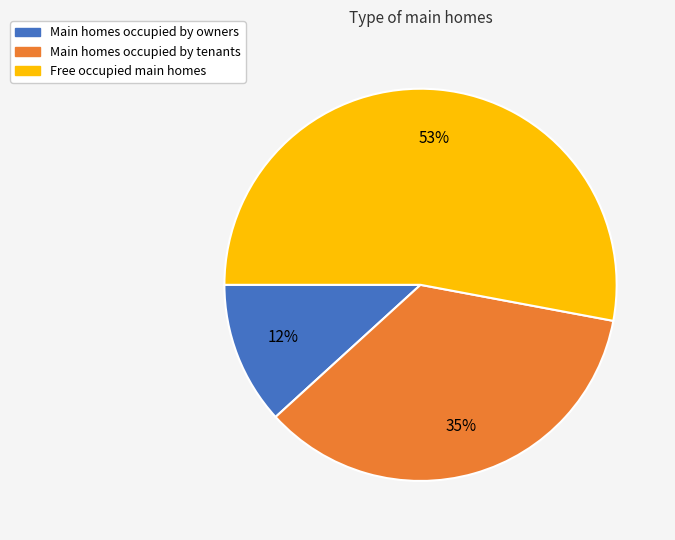

Does any single category account for the majority?

Yes